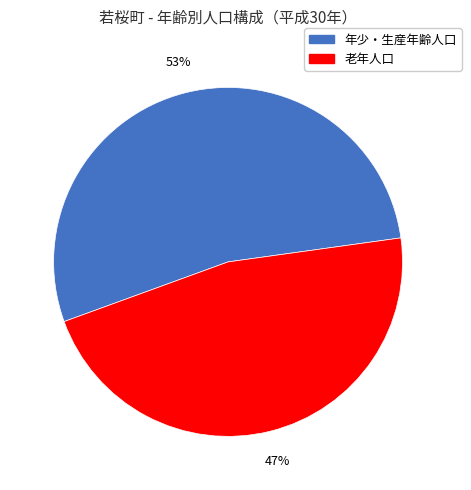

Is there a majority slice in this chart?

Yes